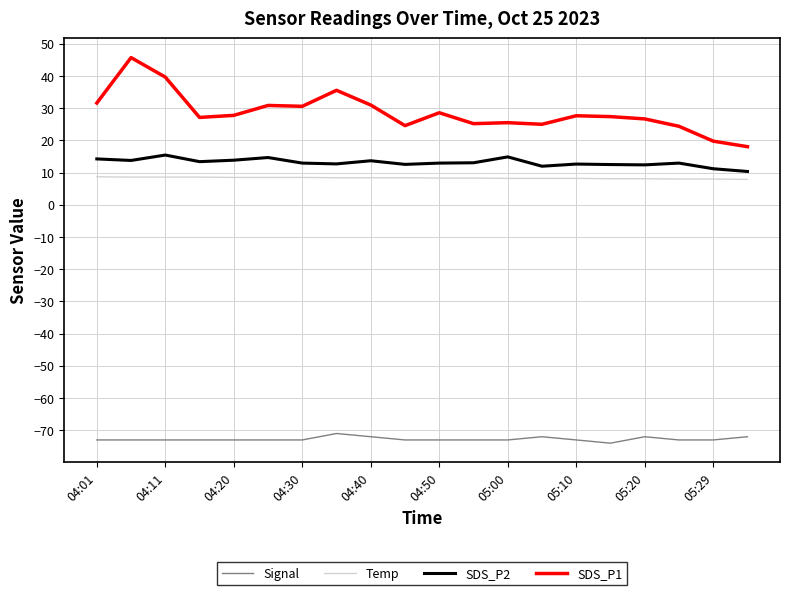

True or false: SDS_P1 and SDS_P2 intersect in this chart.

False